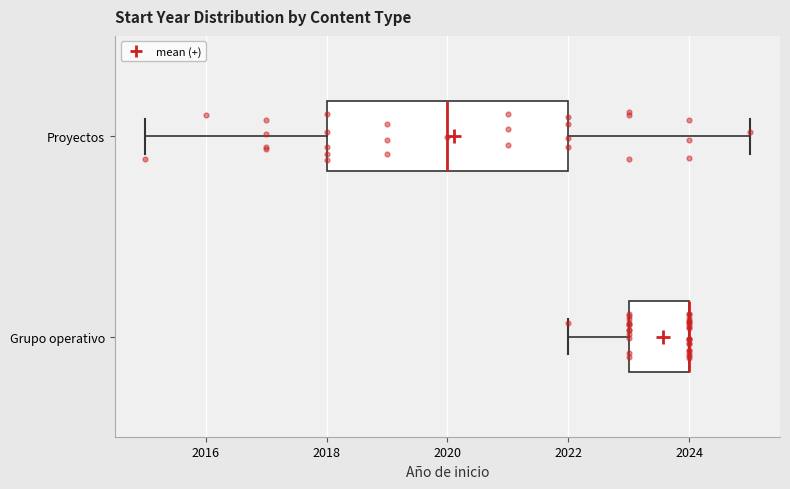

Where does the right whisker of the box for Proyectos end on the x-axis? The values are not printed on the chart, so give them approximately, as read against the axis.

2025